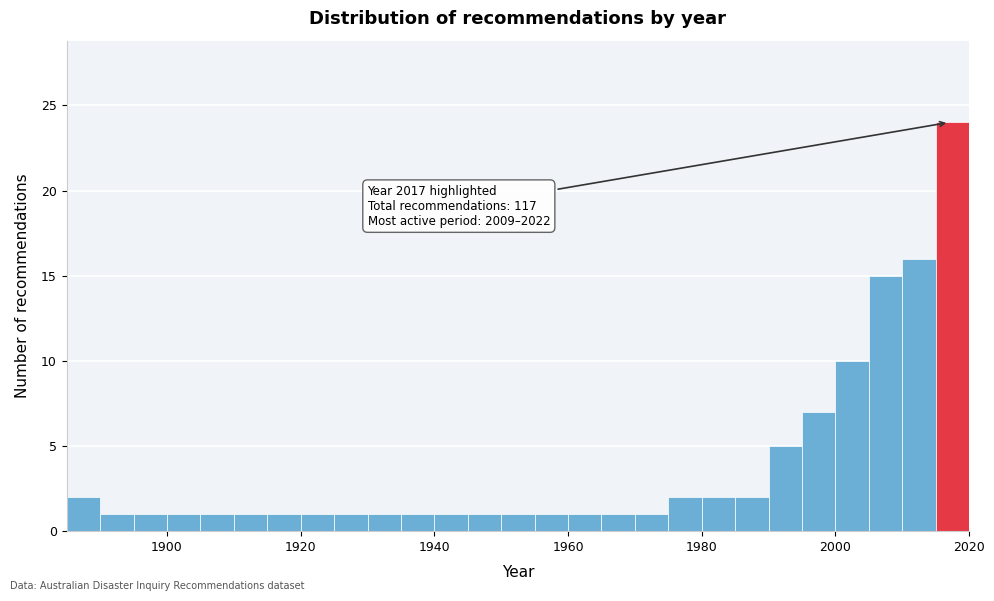

Around what value on the x-axis is the tallest bar? Give the approximate position of its centre, as read against the axis.

2018